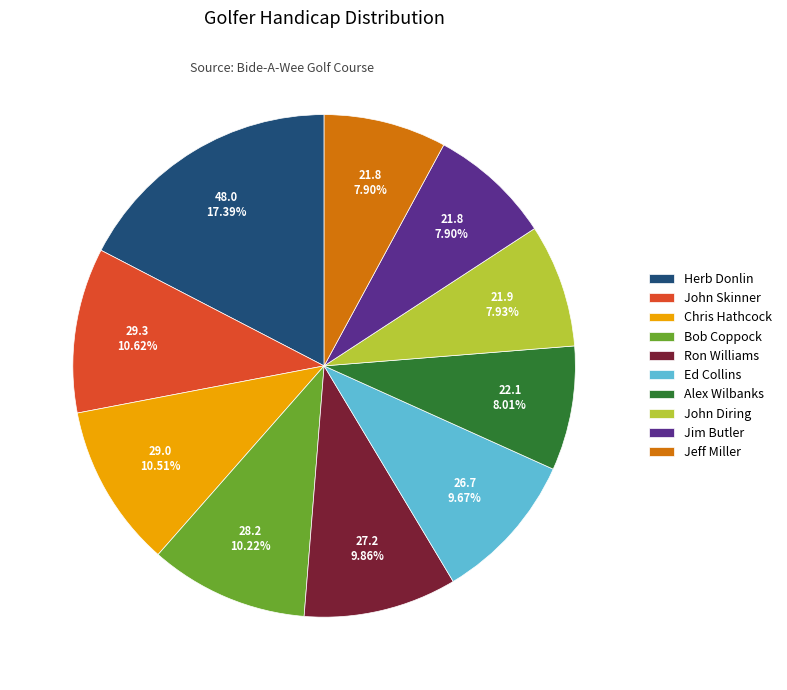

How many slices are in this pie chart?

10